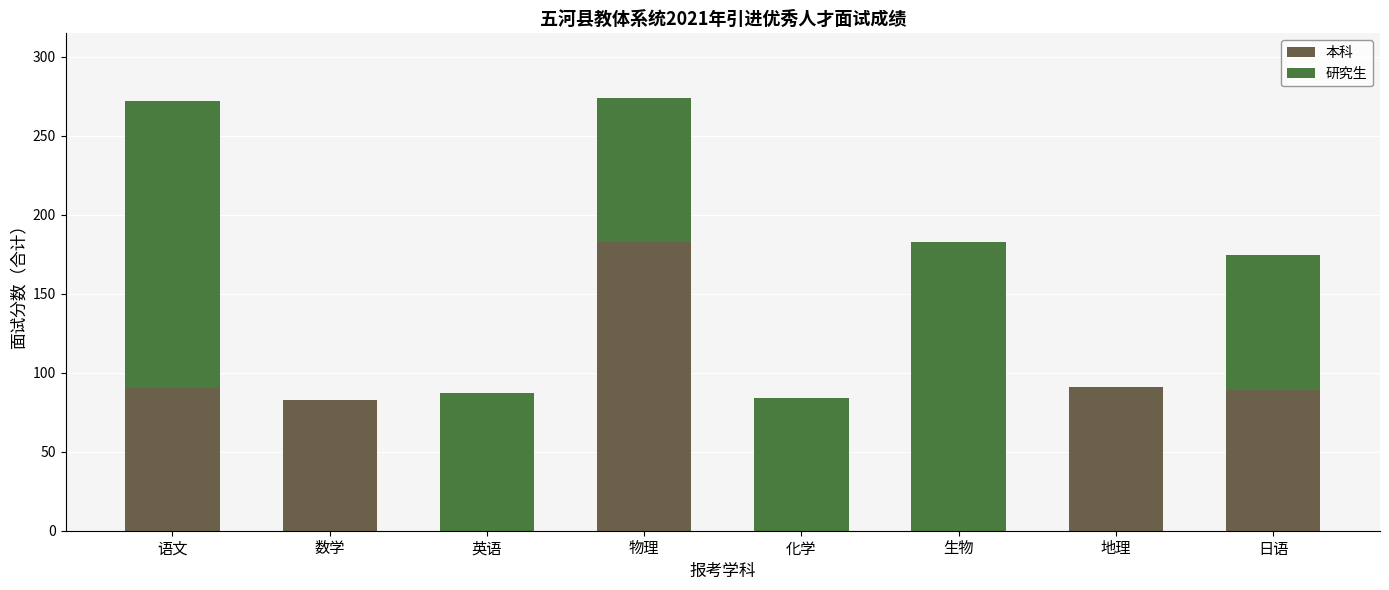

How many categories are shown in the chart?

8